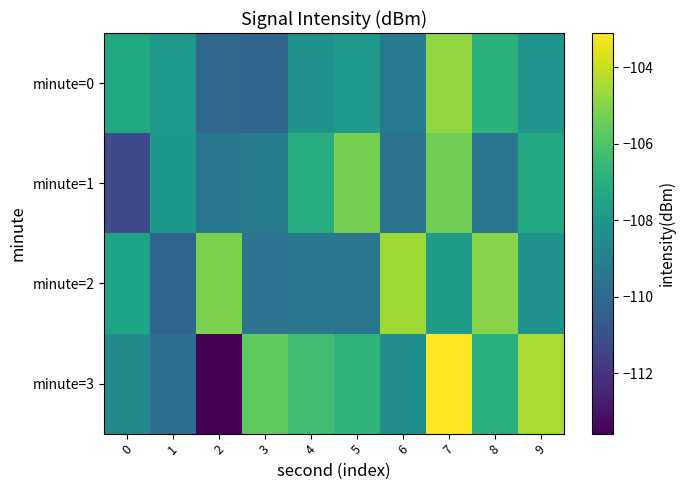

Count the number of data series in this chart.

4